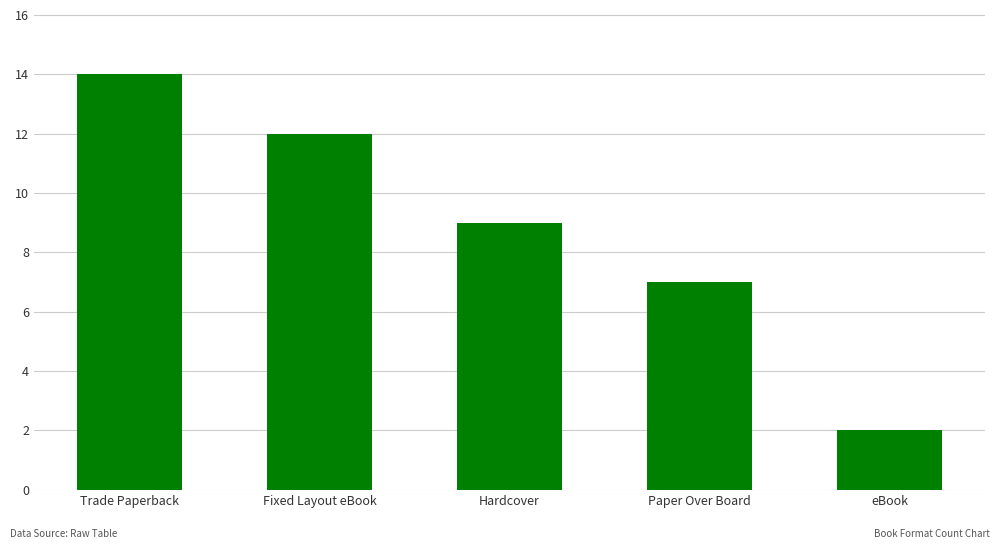

Reading left to right, extract all data points from this chart.

Trade Paperback=14	Fixed Layout eBook=12	Hardcover=9	Paper Over Board=7	eBook=2